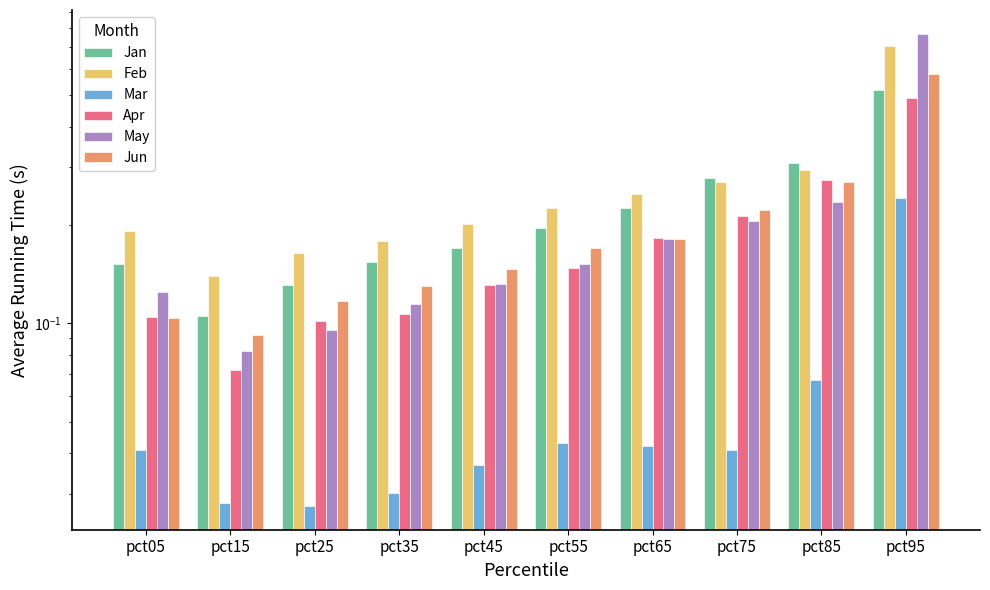

What are all the series names shown in the legend?

Jan, Feb, Mar, Apr, May, Jun